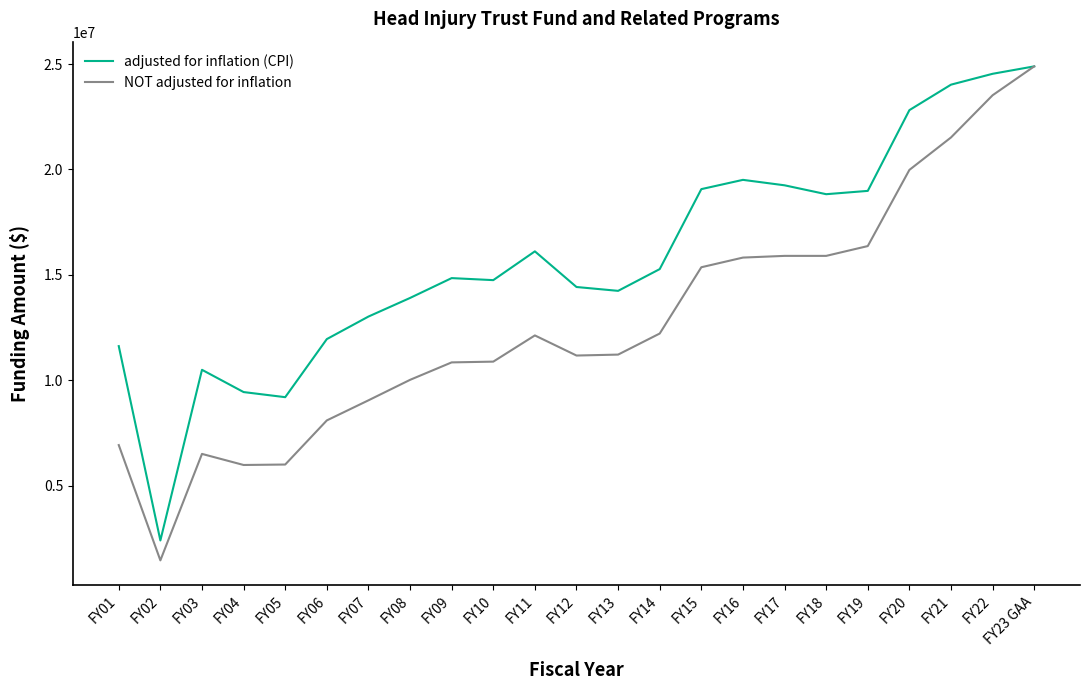

Count the number of categories in the chart.

23